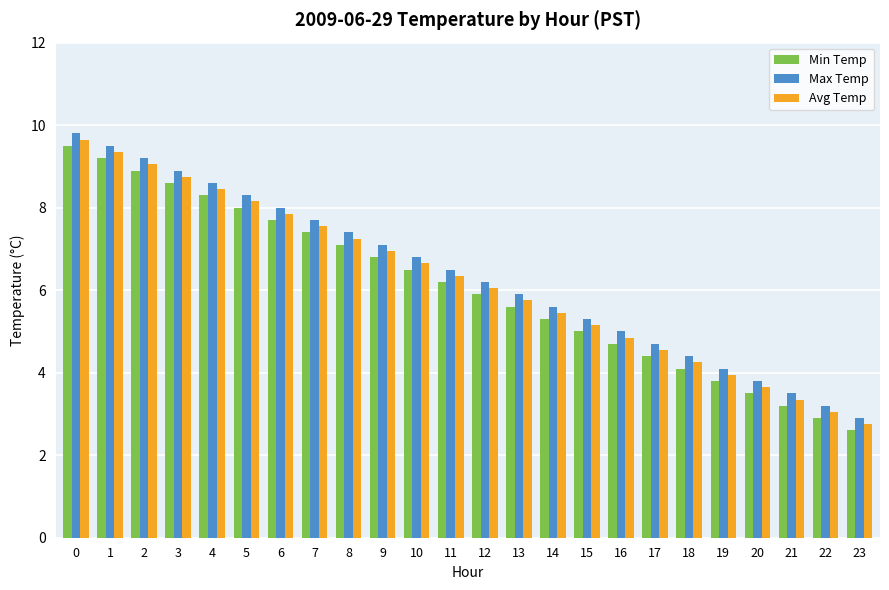

Rank the series by their average value, from highest to lowest.

Max Temp, Avg Temp, Min Temp